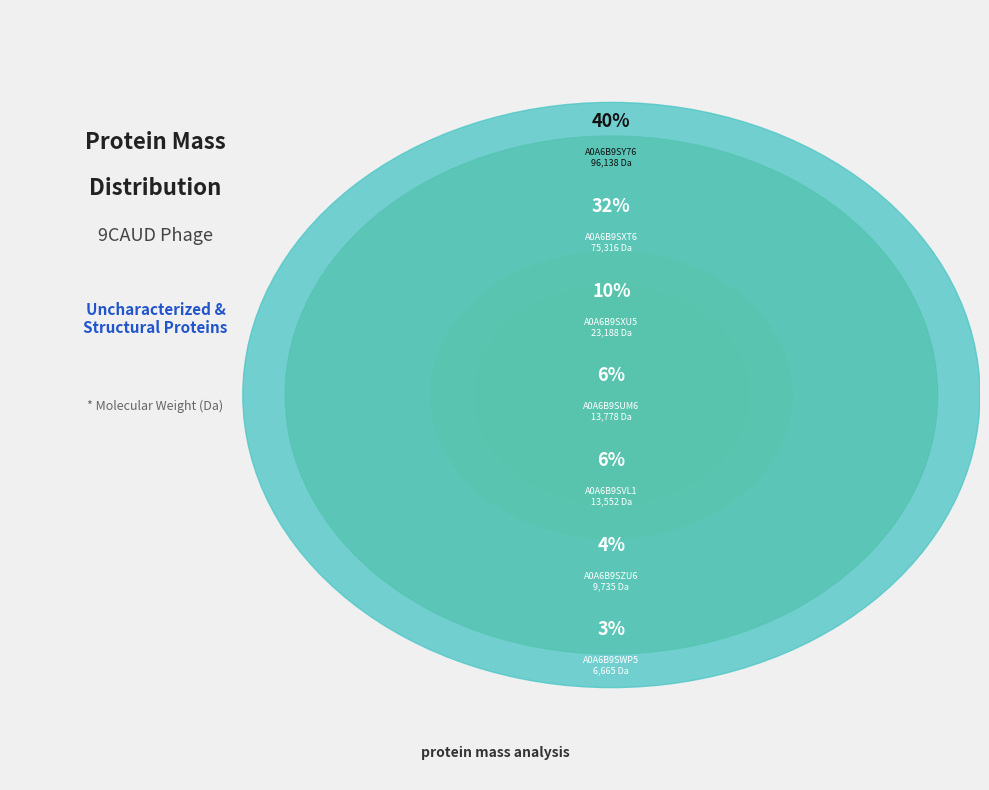

True or false: A0A6B9SY76 accounts for 26% of the total.

False